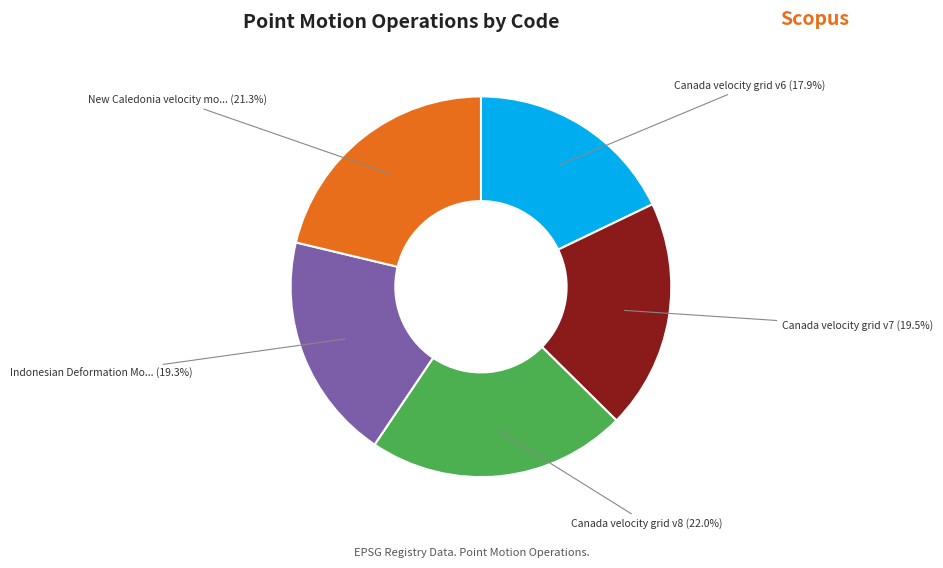

Is there a majority slice in this chart?

No